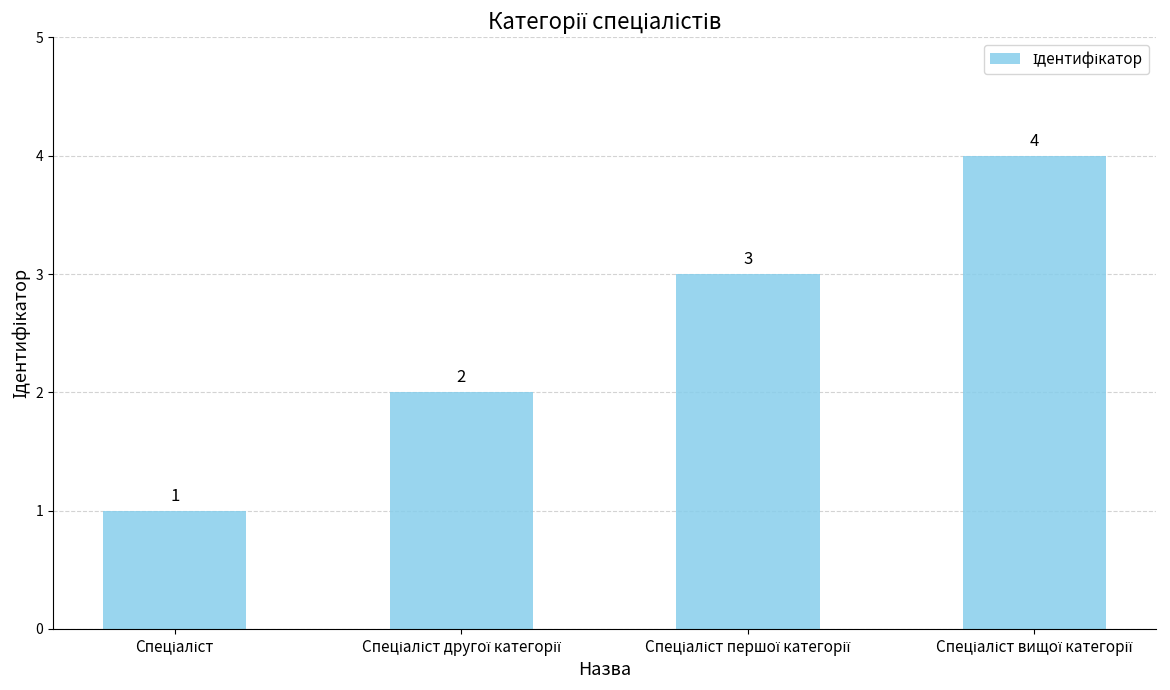

What is the maximum value shown in the chart?

4